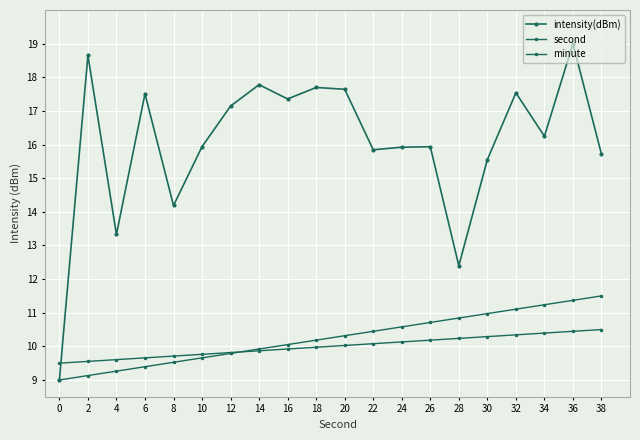

Which has a higher value, 16 or 12?

16